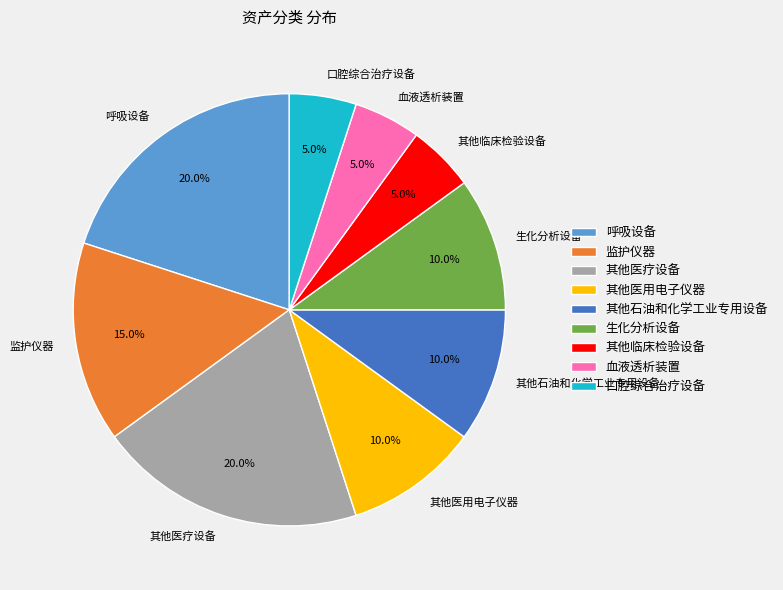

To the nearest percent, what percentage of the pie is 其他医疗设备?

20%